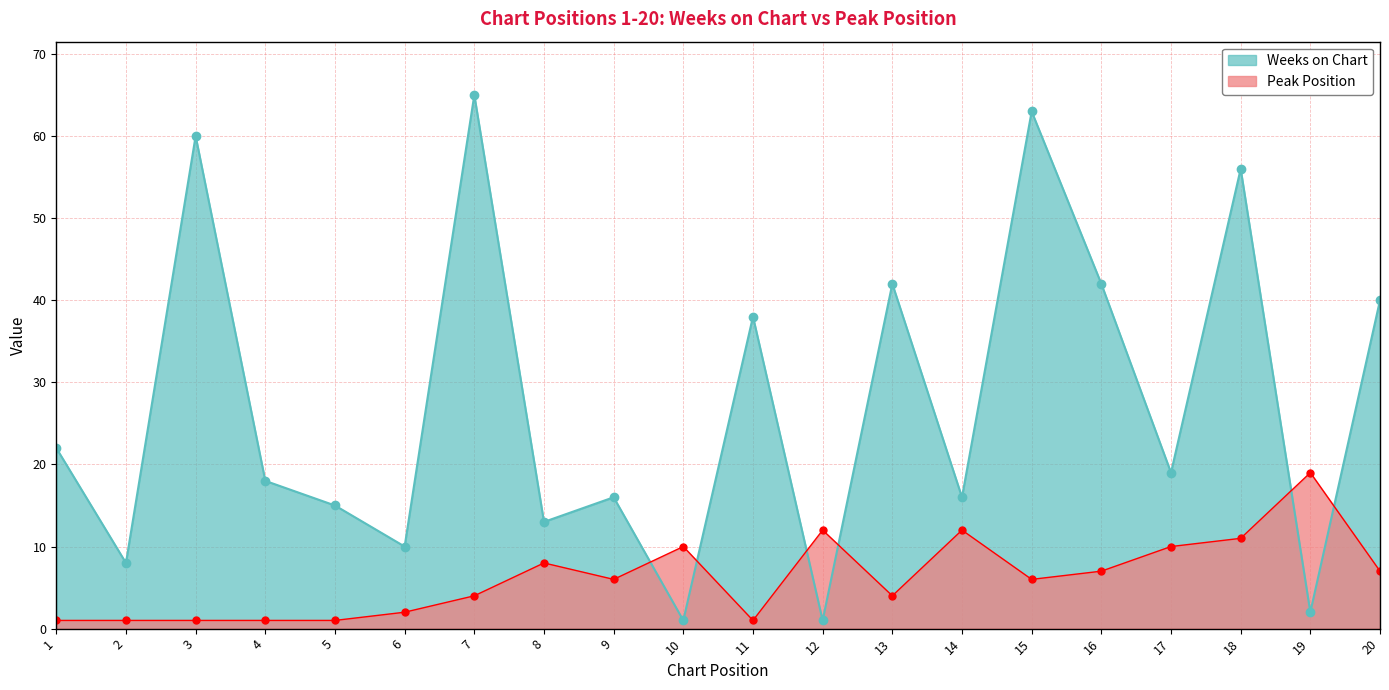

How many lines are shown in the chart?

2